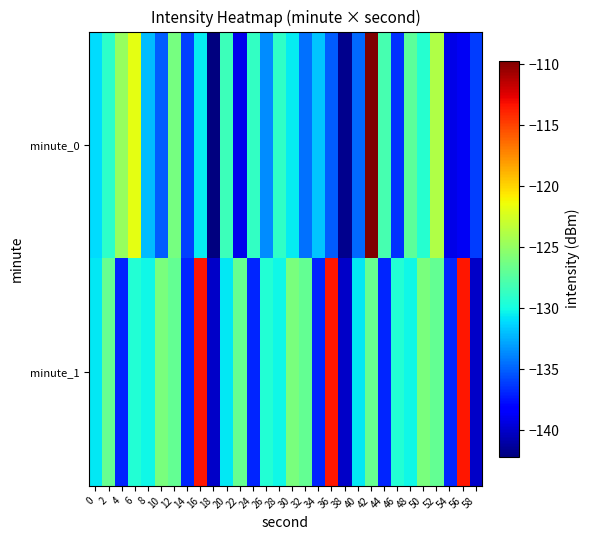

List the series in order of their peak value, lowest first.

minute_1, minute_0